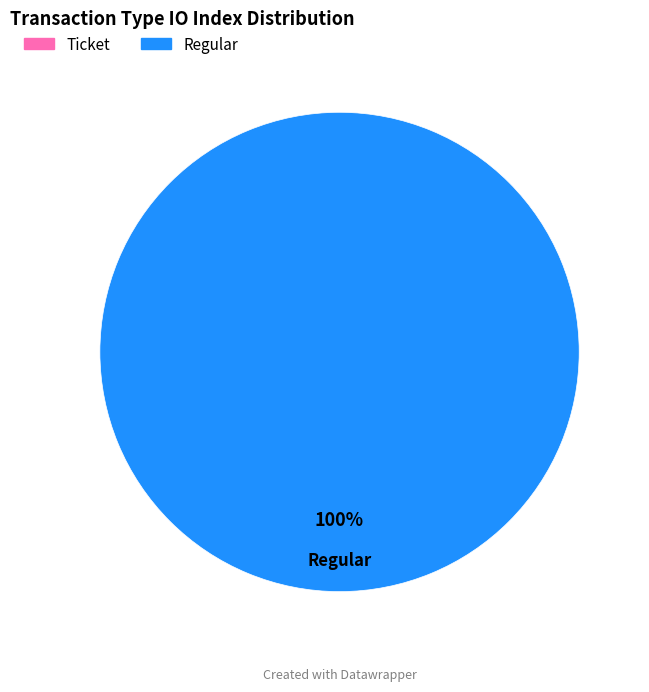

What percentage is NOT represented by Ticket?

100.0%